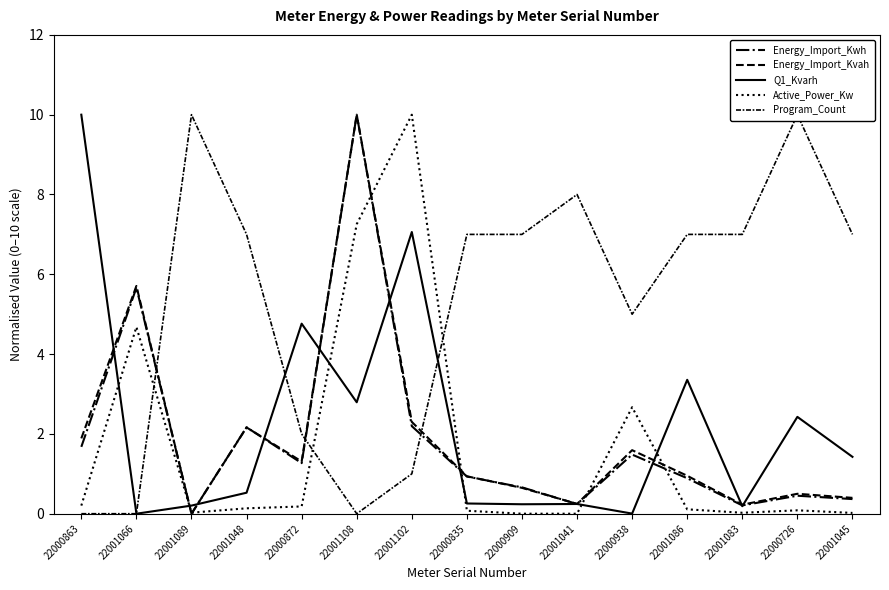

What are all the series names shown in the legend?

Energy_Import_Kwh, Energy_Import_Kvah, Q1_Kvarh, Active_Power_Kw, Program_Count